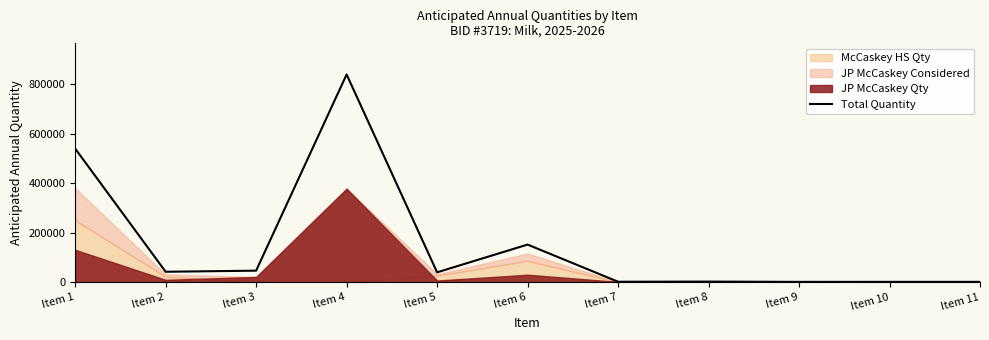

What is the change in value from Item 2 to Item 4?

+798400